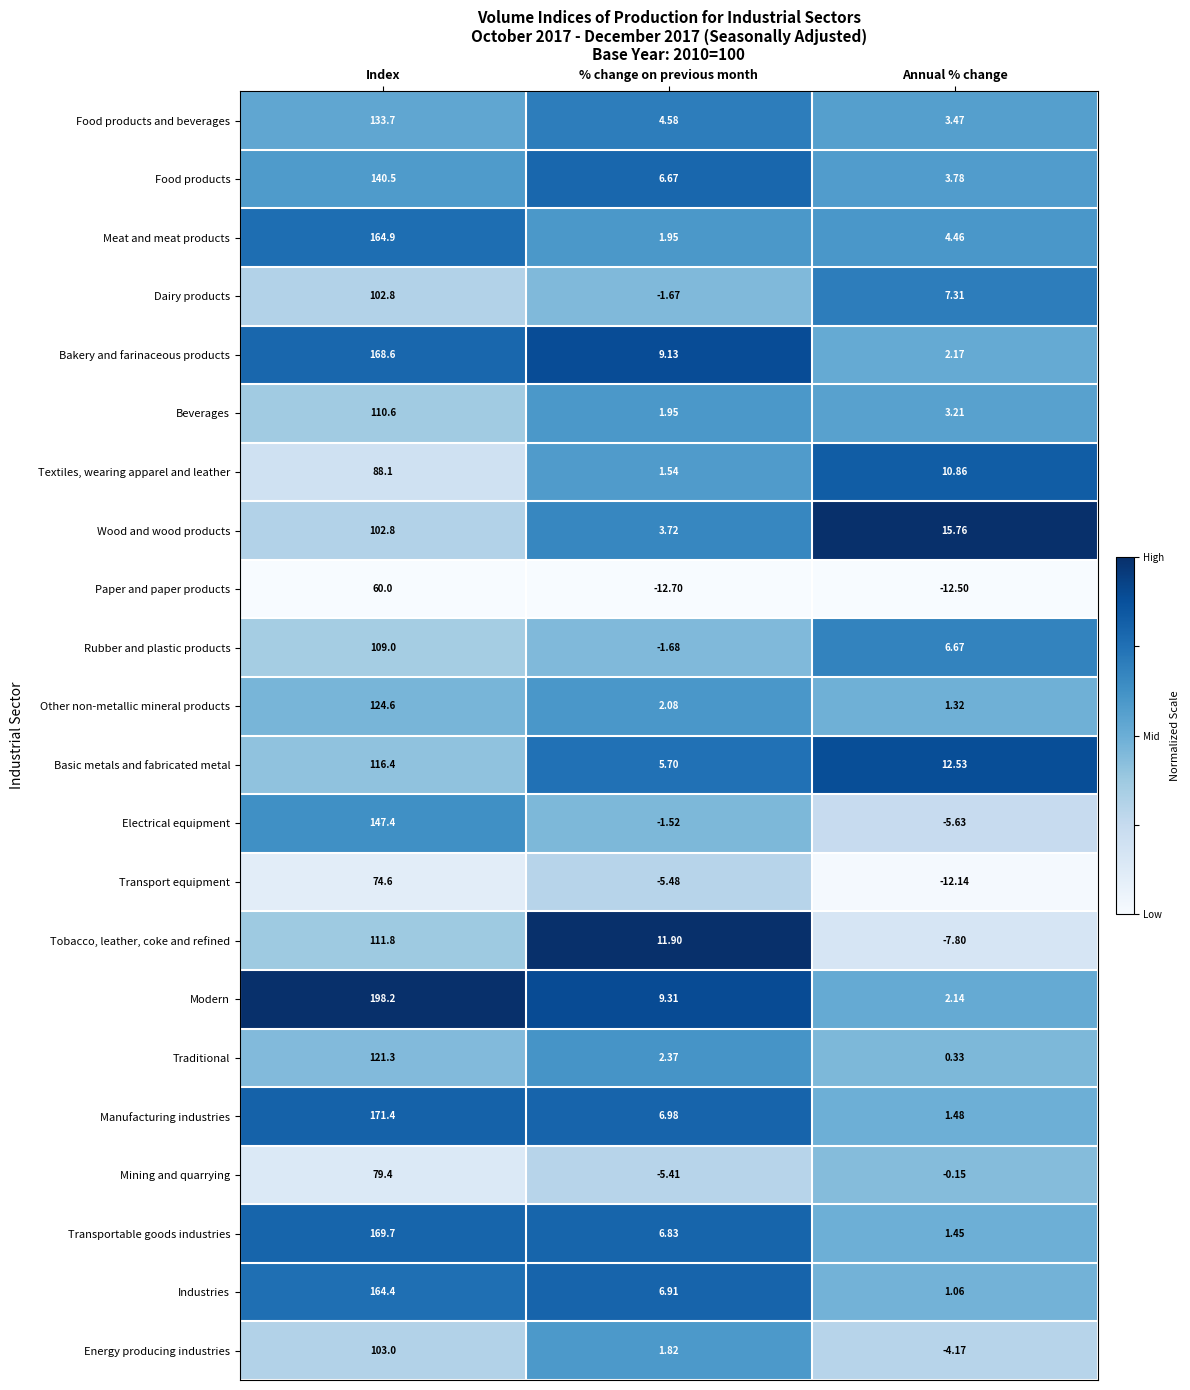

At which label does Electrical equipment first exceed -1?

Index